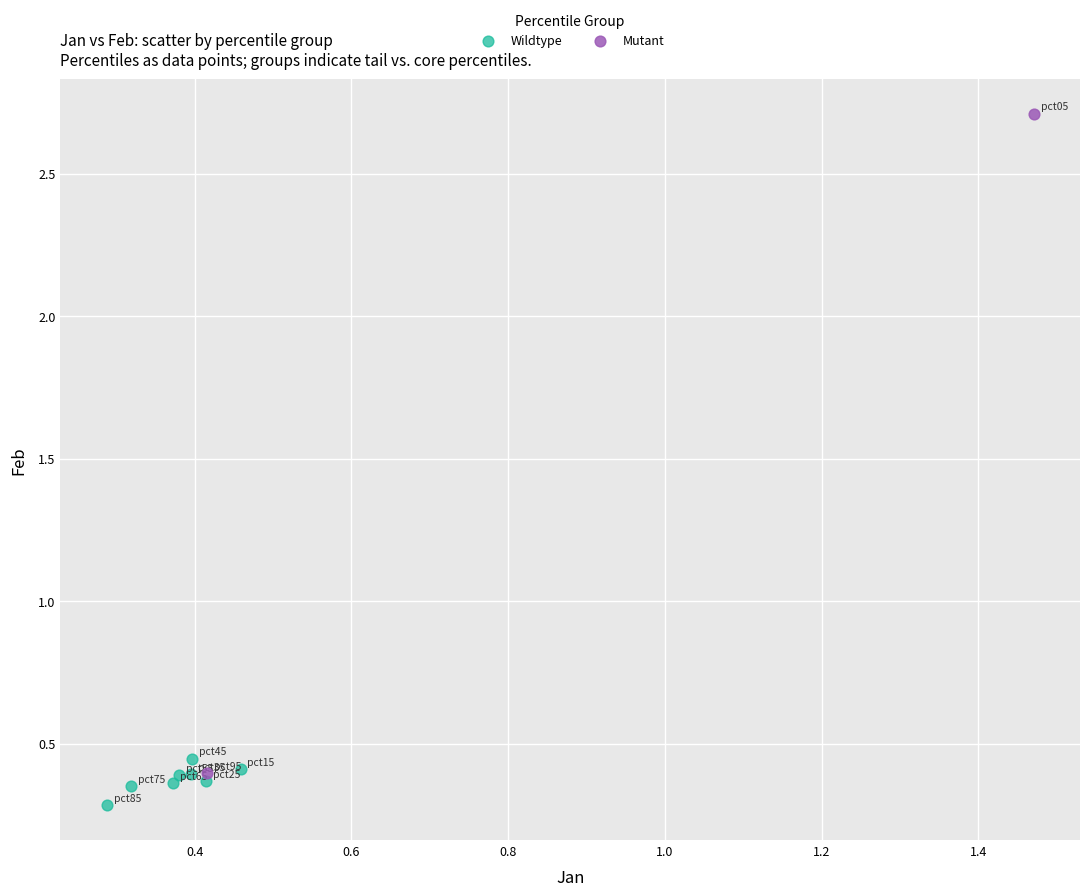

Which series has the widest spread of Y values?

Mutant